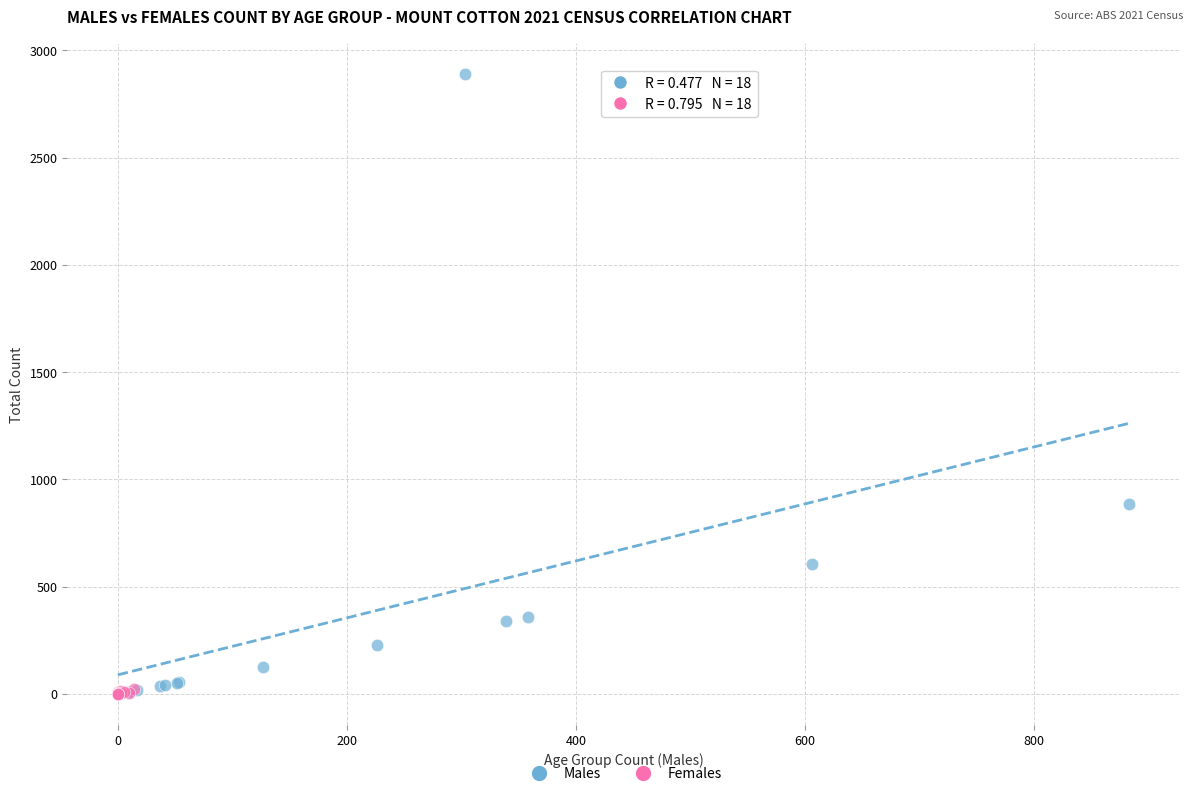

Which series contains the highest Y value?

Males